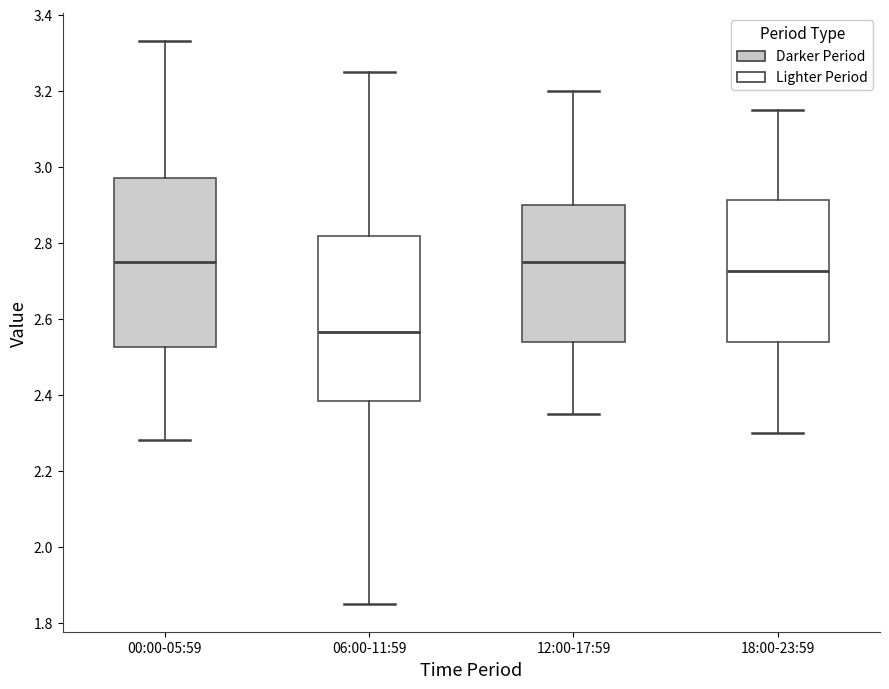

Where does the lower whisker of the box for 00:00-05:59 end on the y-axis? The values are not printed on the chart, so give them approximately, as read against the axis.

2.28